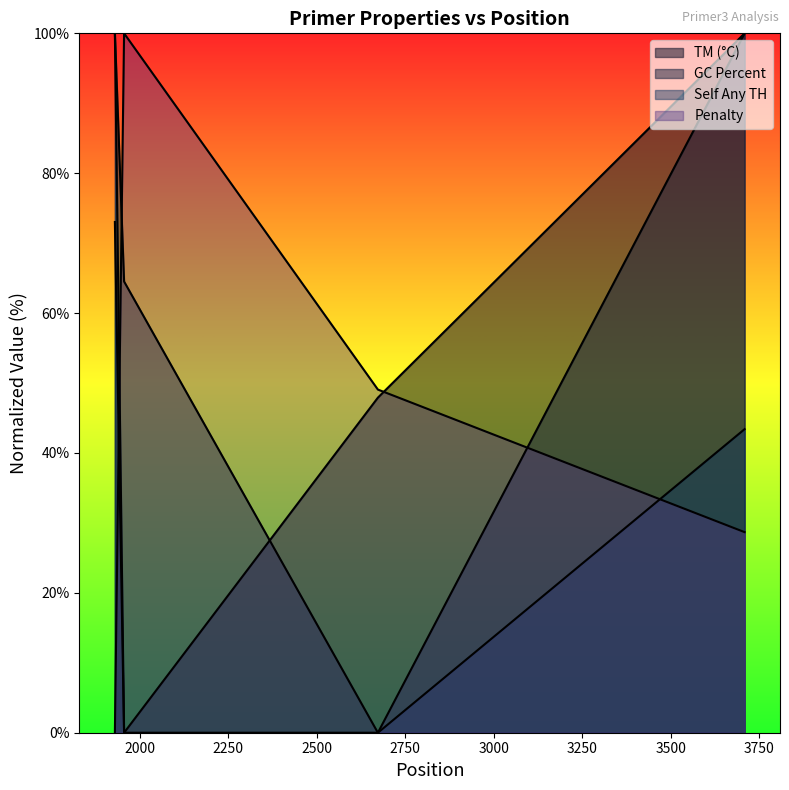

What is the difference between the highest and lowest values at 3709?

71.3